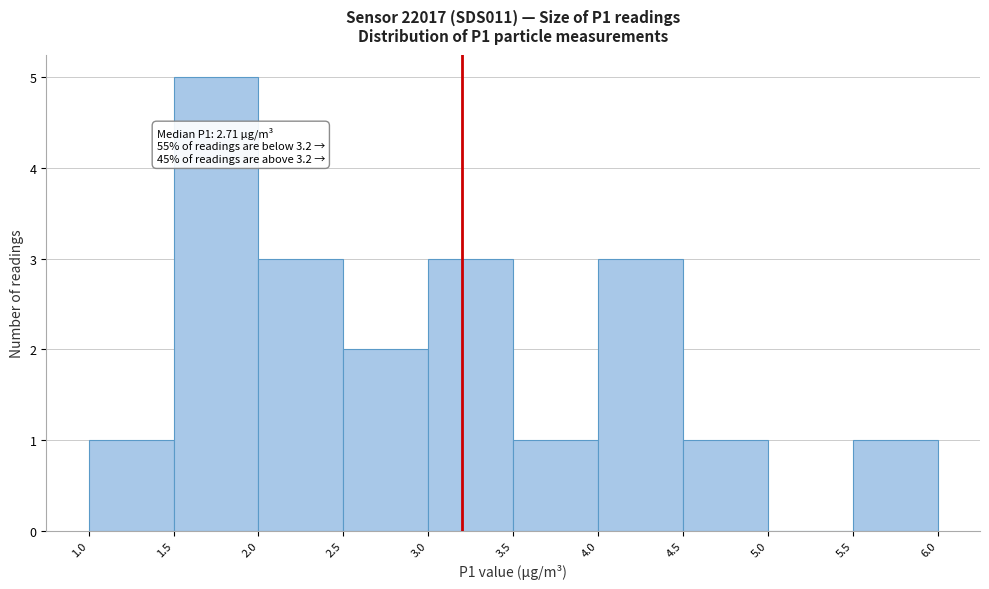

Over which range of the x-axis is the bar tallest?

1.5 to 2.0